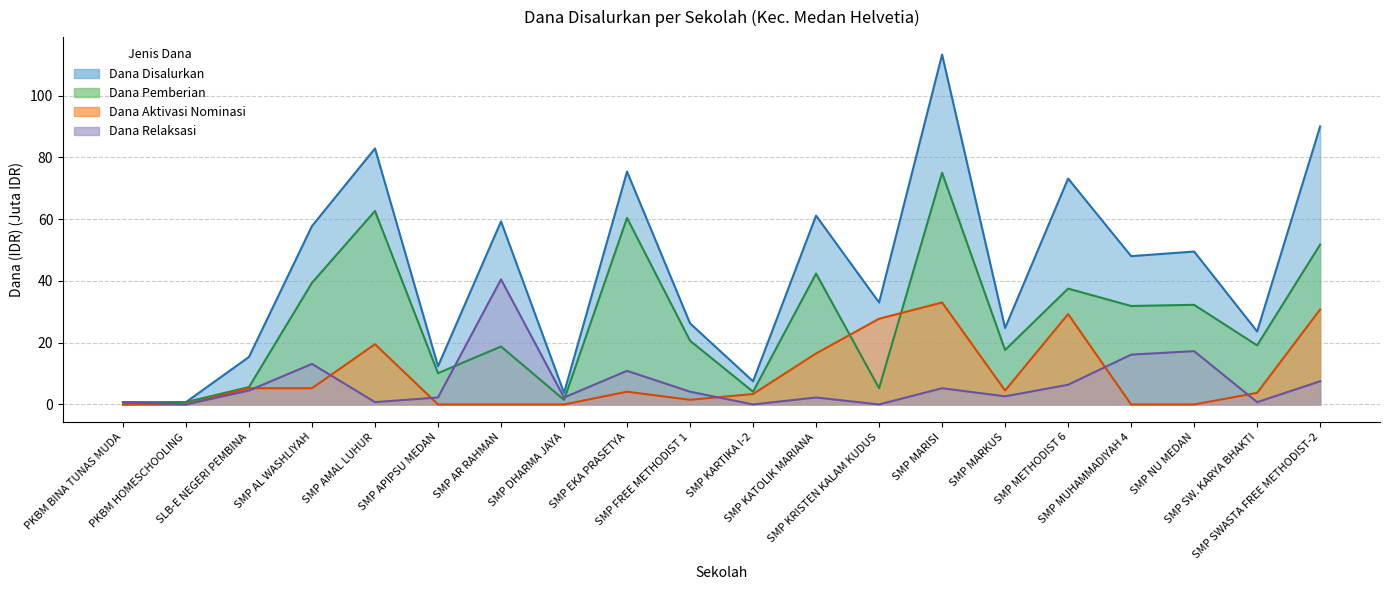

Does the chart display data point markers on the line(s)?

No